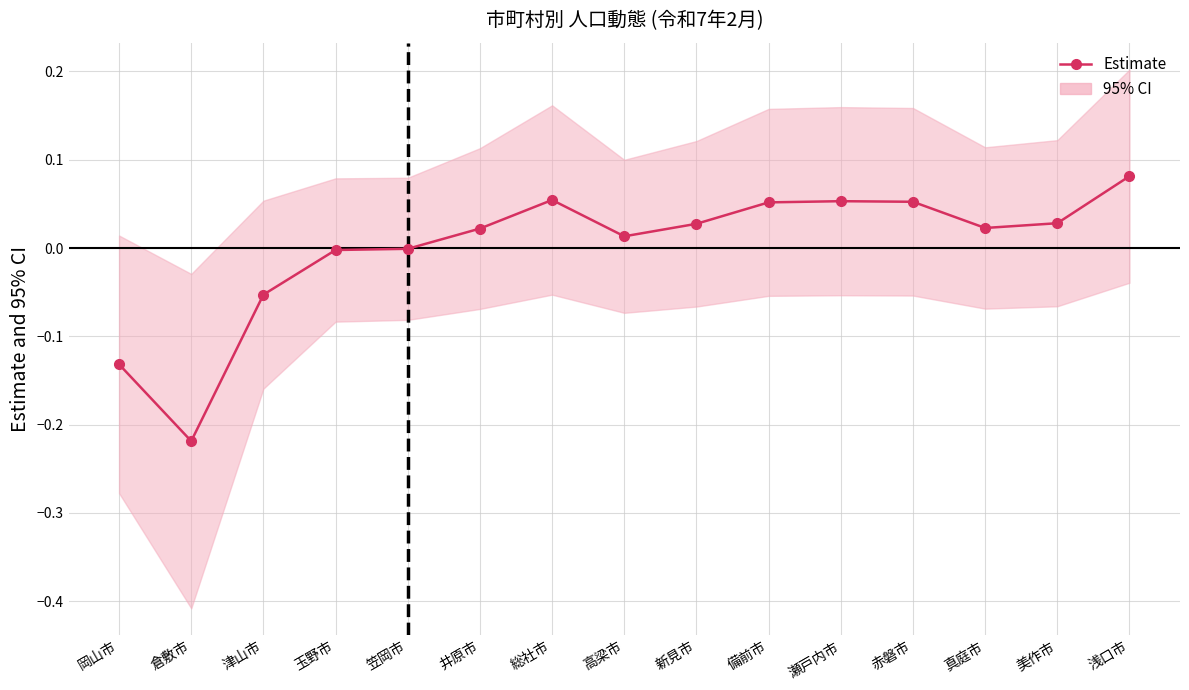

True or false: the data has more than 2 interior local peaks.

False